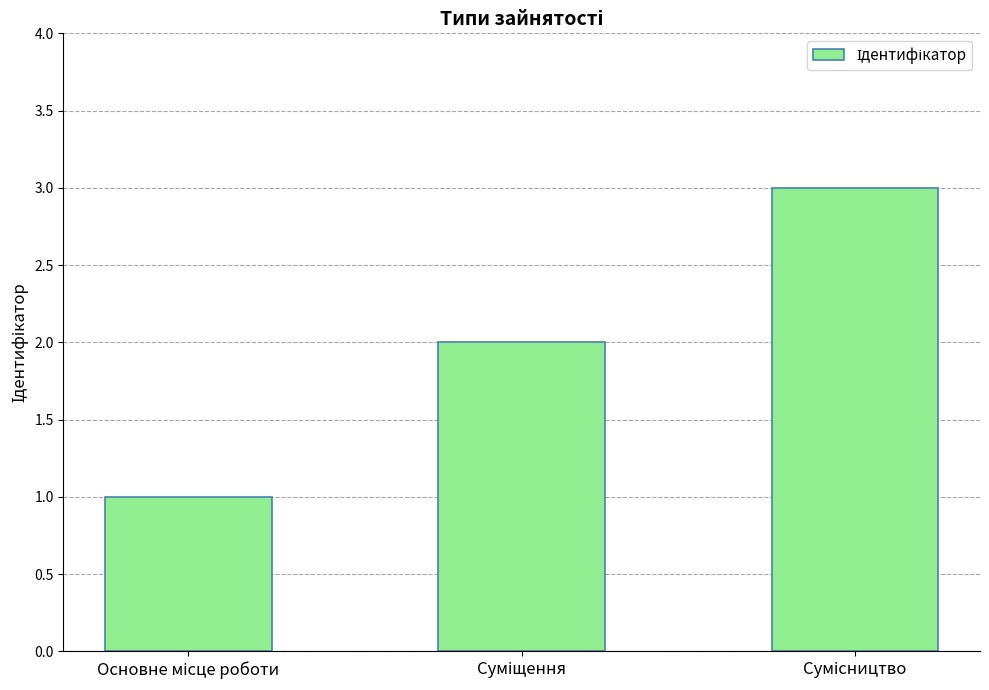

What is the maximum value shown in the chart?

3